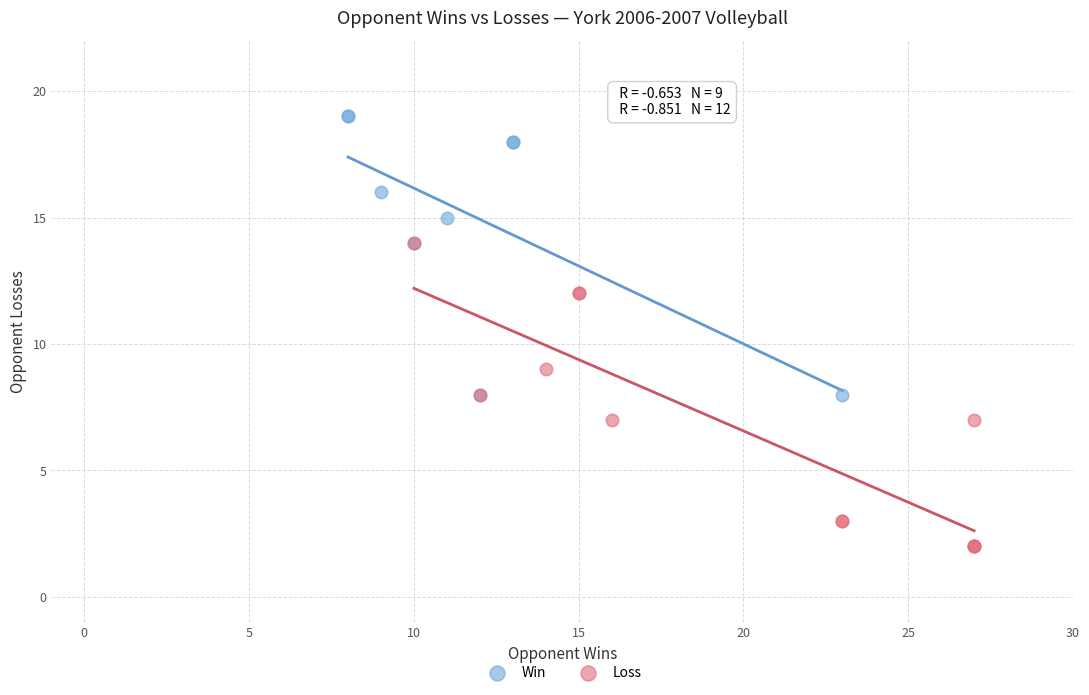

Which series has the widest spread of Y values?

Loss